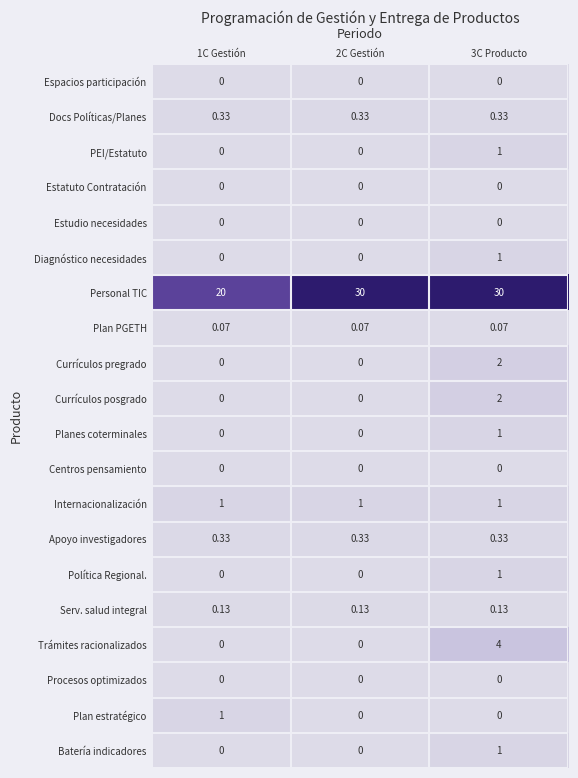

Which series changed the most between 1C Gestión and 2C Gestión?

Personal TIC